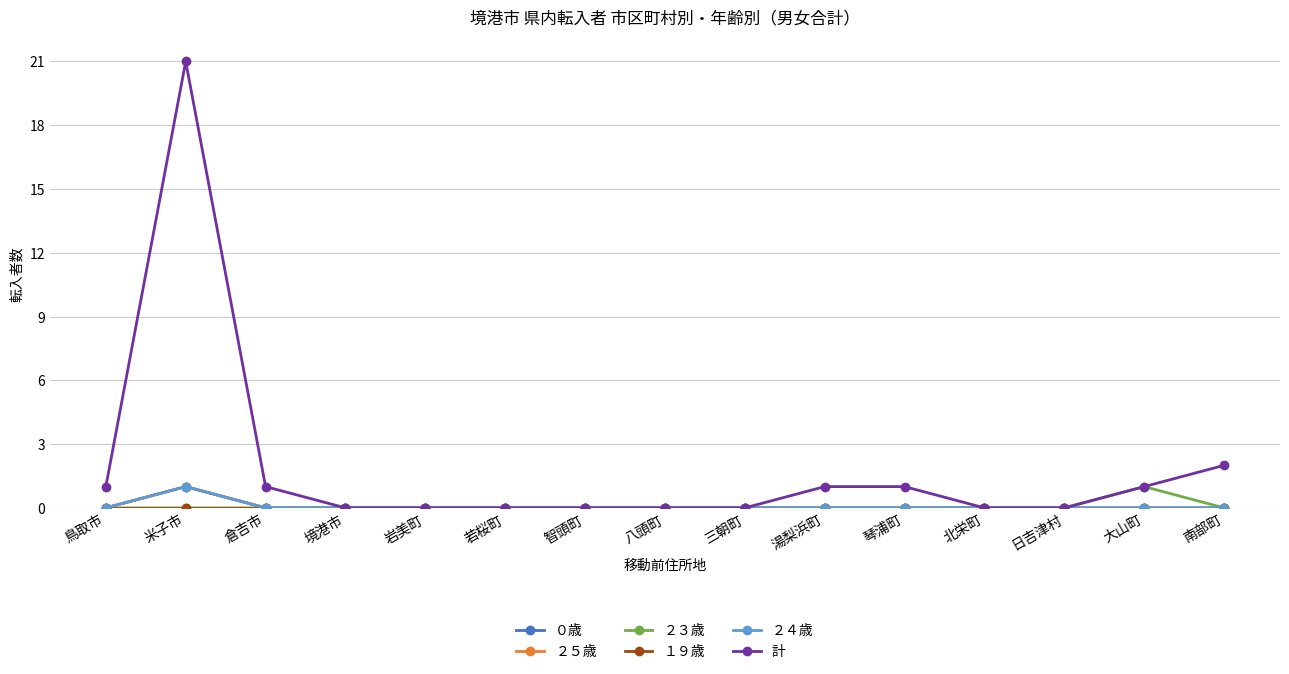

Rank the series by their maximum value, from lowest to highest.

１９歳, ０歳, ２５歳, ２３歳, ２４歳, 計